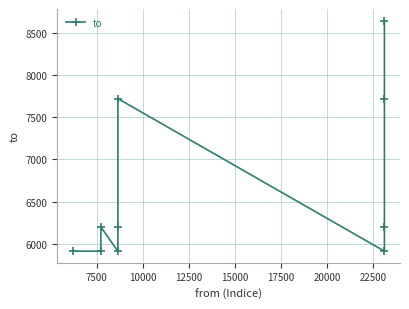

Which has a higher value, 17500 or 12500?

17500